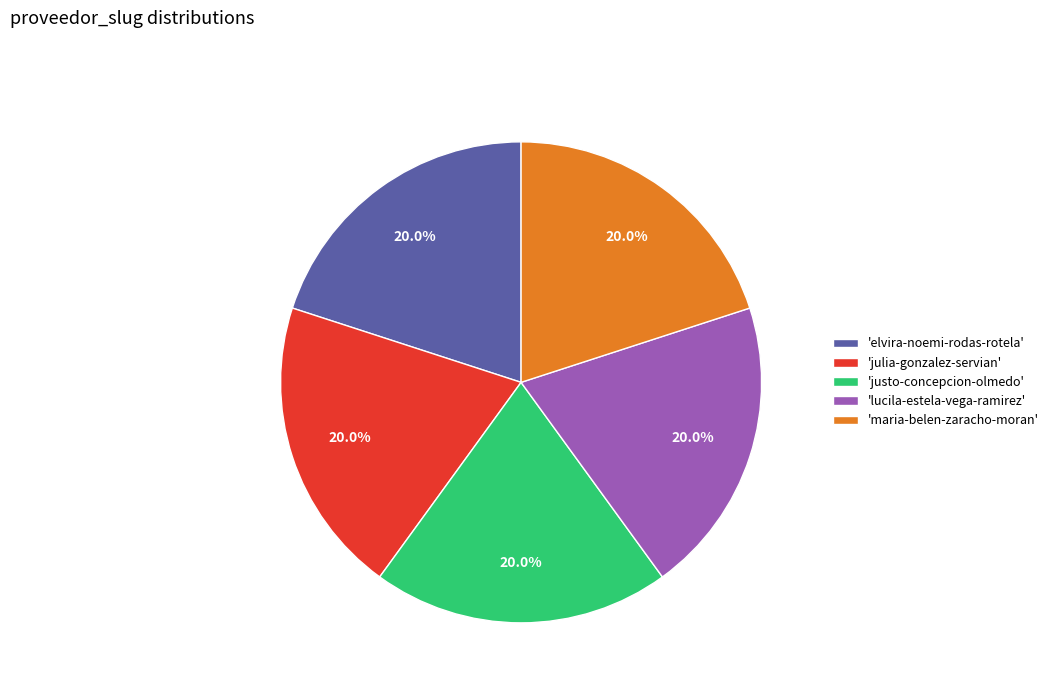

How many slices are in this pie chart?

5